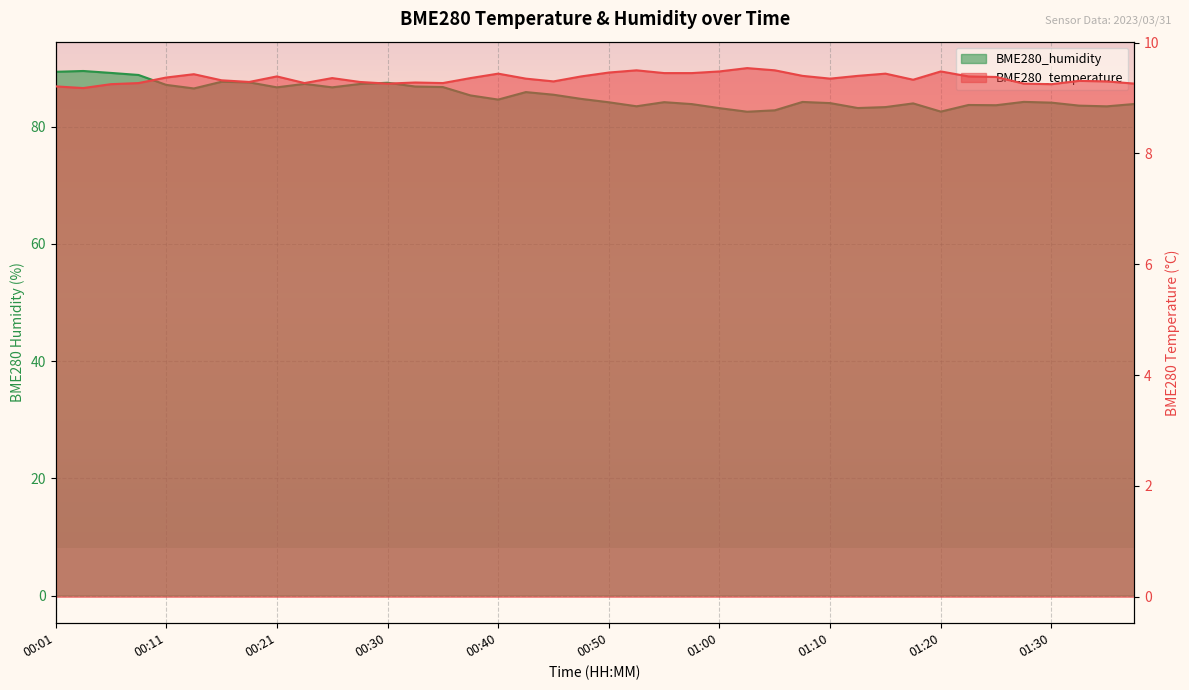

List the labels in order of BME280_temperature value, largest first.

01:02, 00:53, 01:05, 01:00, 01:20, 00:50, 00:55, 00:58, 00:40, 01:15, 00:13, 01:07, 01:12, 00:21, 00:48, 01:23, 01:25, 00:11, 00:25, 00:38, 00:43, 01:10, 01:17, 00:16, 01:33, 00:45, 01:35, 00:18, 00:28, 00:33, 00:08, 00:23, 00:35, 00:30, 01:28, 01:38, 00:06, 01:30, 00:01, 00:03